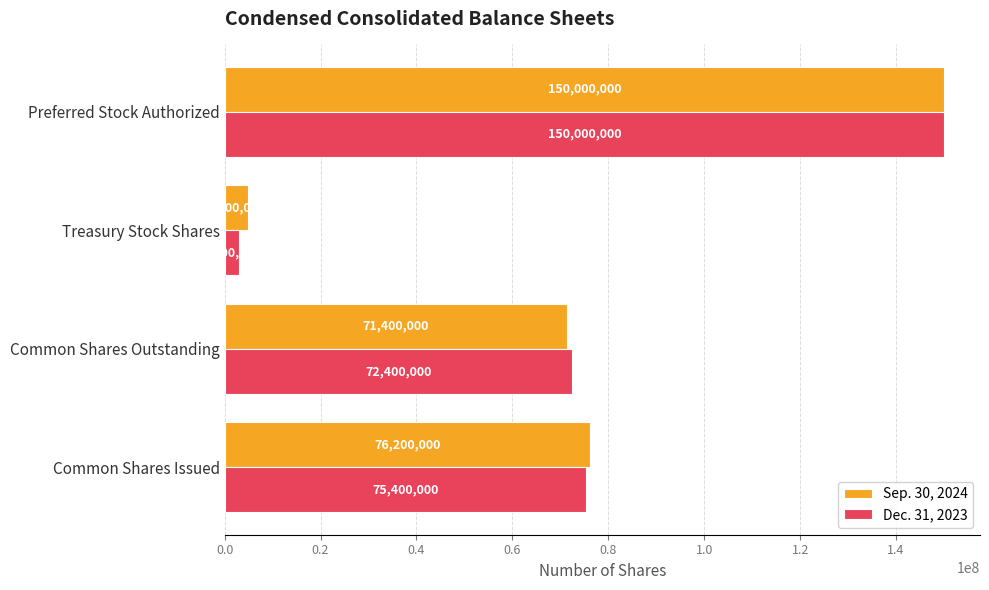

List the labels in order of Dec. 31, 2023 value, largest first.

Preferred Stock Authorized, Common Shares Issued, Common Shares Outstanding, Treasury Stock Shares